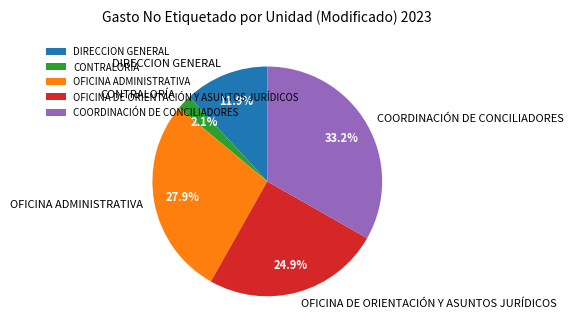

The OFICINA ADMINISTRATIVA slice represents 39% of the pie. True or false?

False